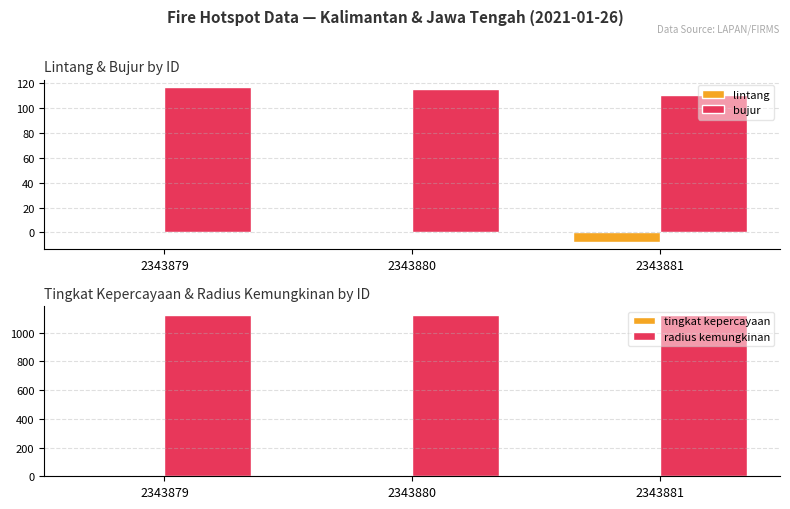

Is it true that tingkat kepercayaan equals 8.0 at 2343881?

True